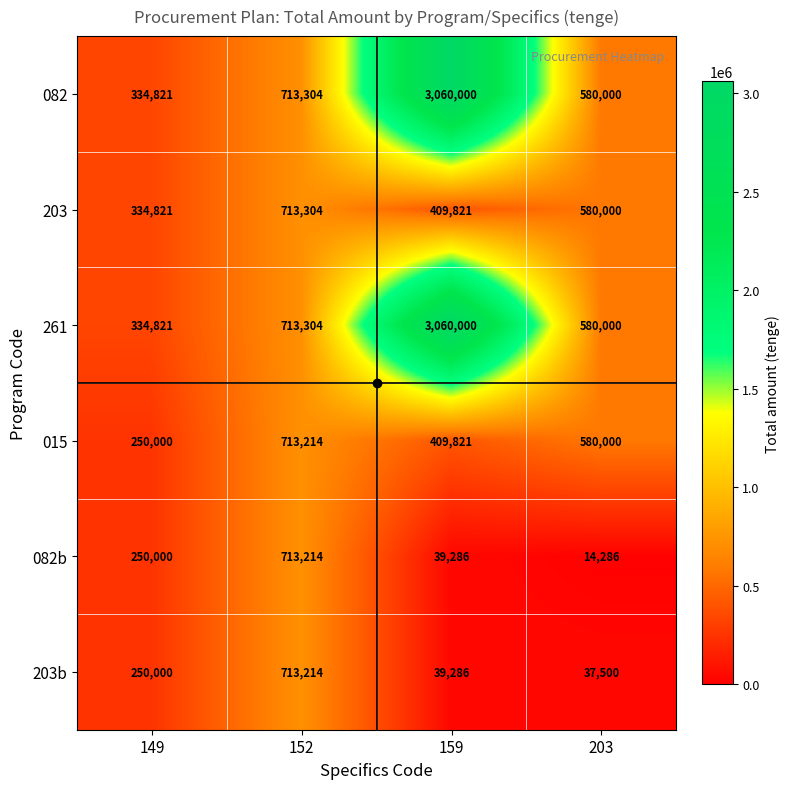

What is the approximate value of 203b at 203, to the nearest 10?

37500